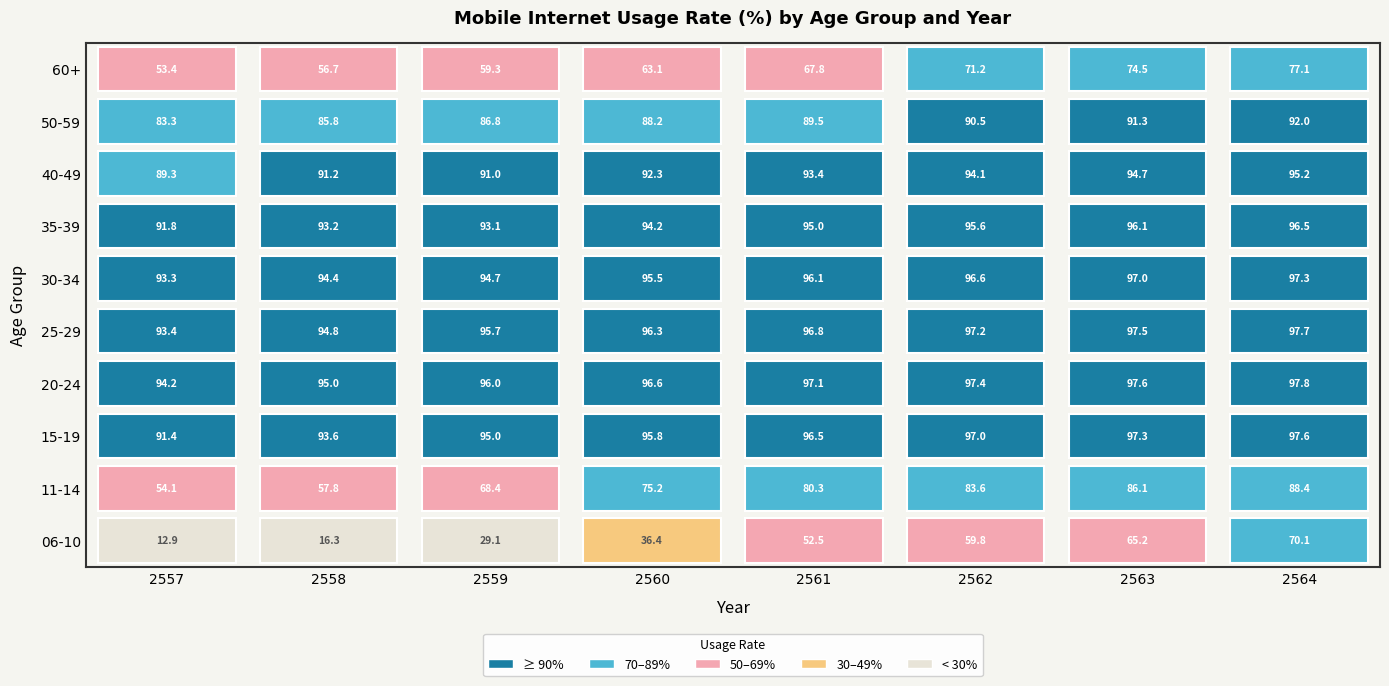

Which series changed the most between 1 and 3?

06-10